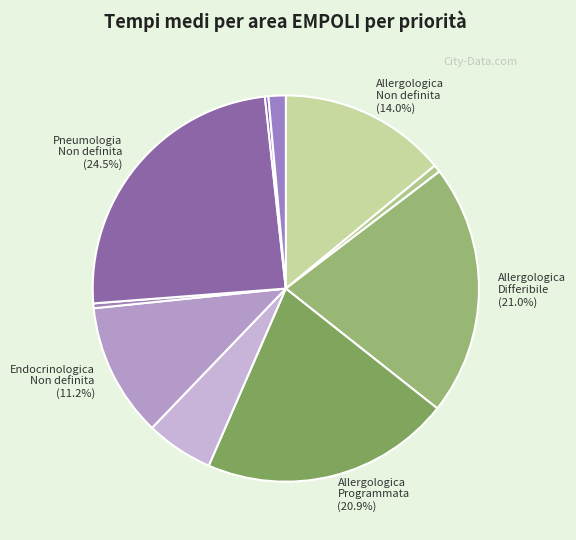

How many segments does this pie chart have?

10